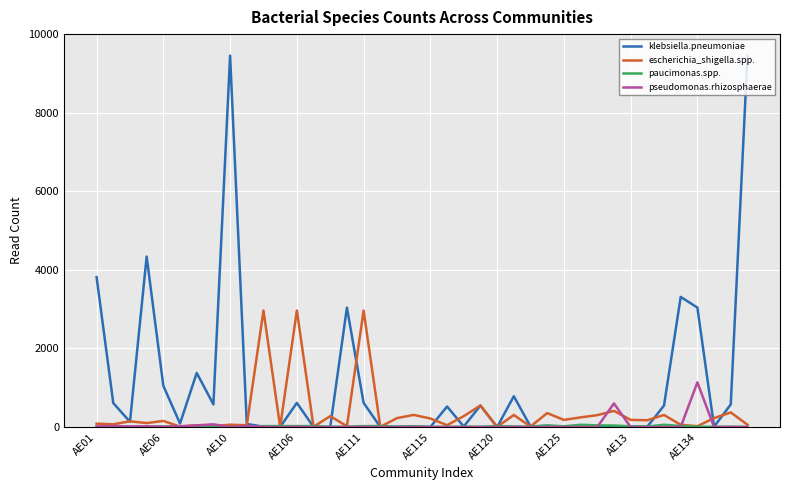

Which series has the largest range (max minus min)?

klebsiella.pneumoniae